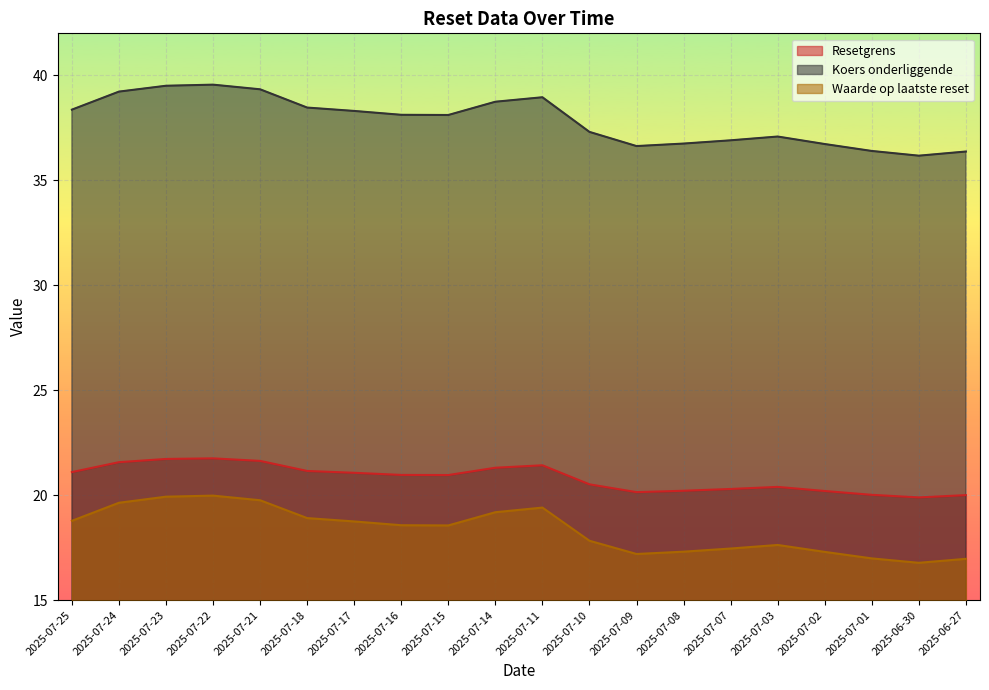

List the labels in order of Koers onderliggende value, smallest first.

2025-06-30, 2025-06-27, 2025-07-01, 2025-07-09, 2025-07-02, 2025-07-08, 2025-07-07, 2025-07-03, 2025-07-10, 2025-07-15, 2025-07-16, 2025-07-17, 2025-07-25, 2025-07-18, 2025-07-14, 2025-07-11, 2025-07-24, 2025-07-21, 2025-07-23, 2025-07-22